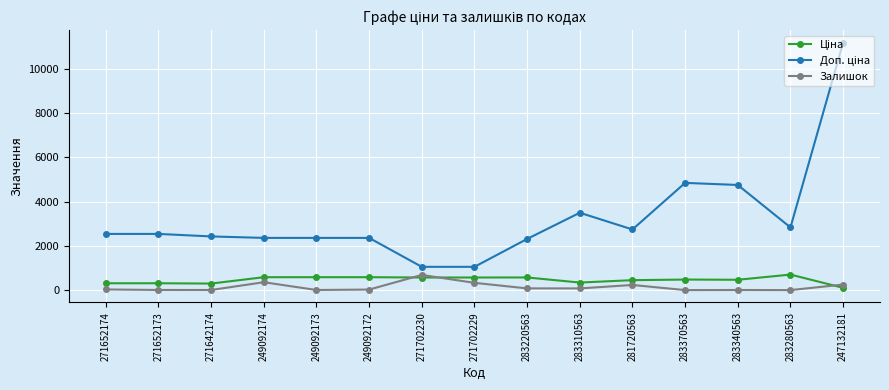

Which category has the highest value in the Залишок series?

271702230